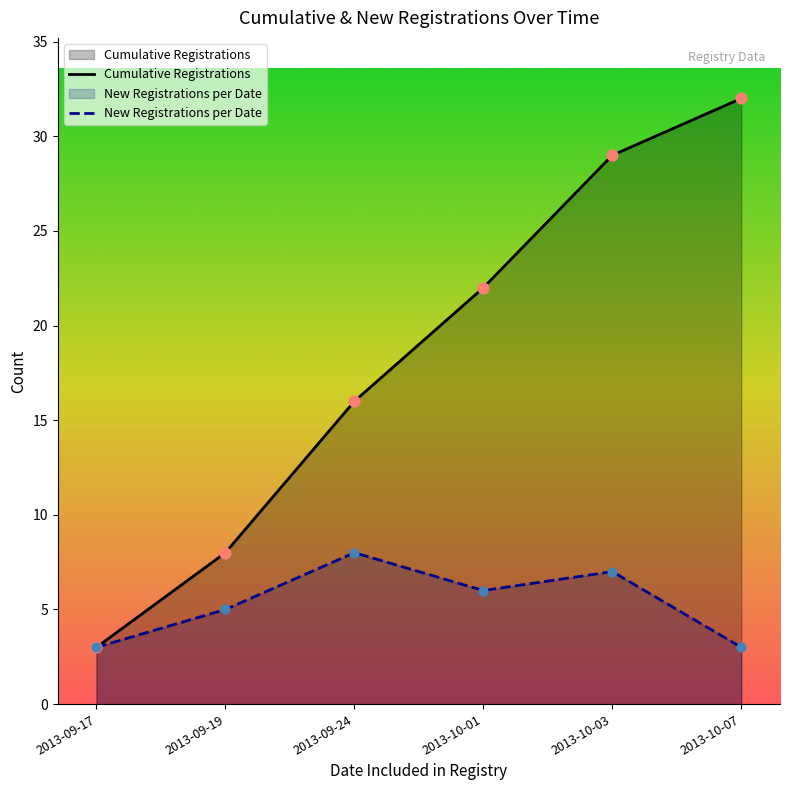

Which series contains the lowest Y value?

Cumulative Registrations